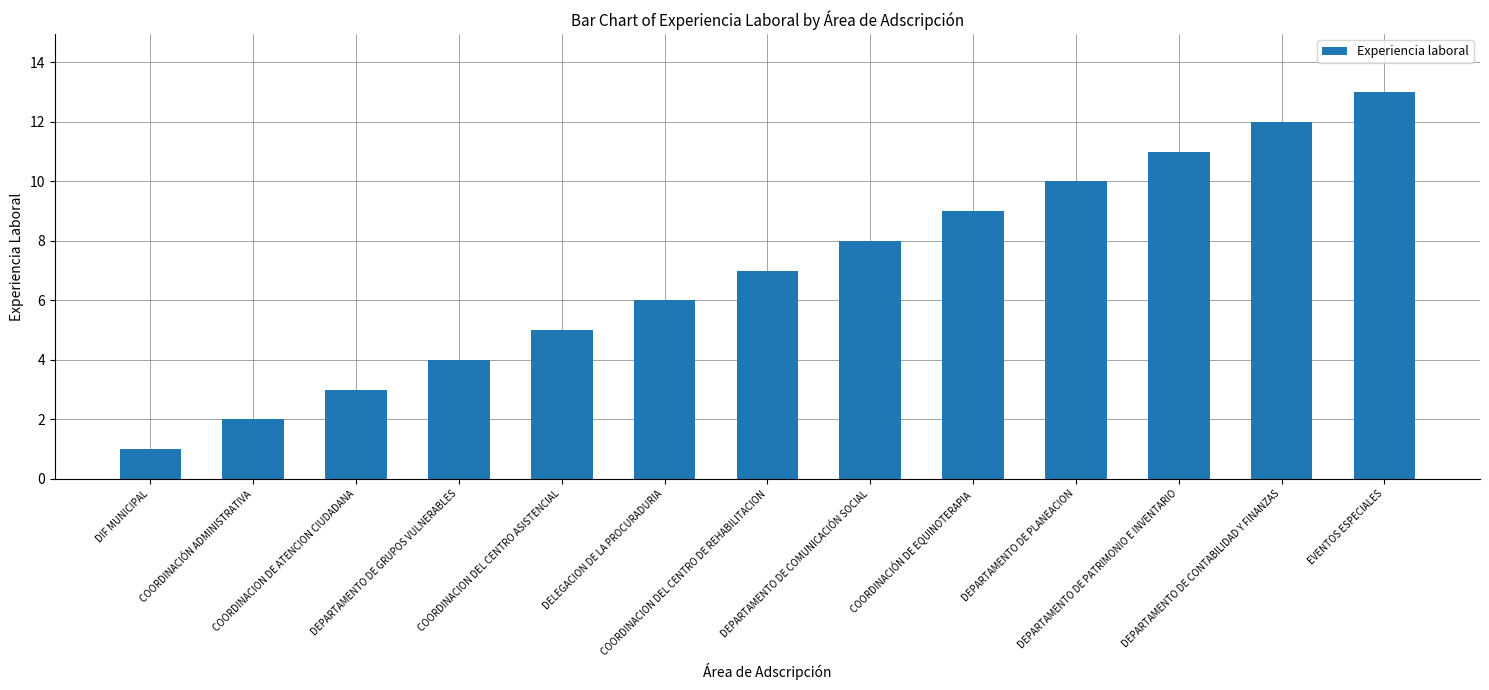

At which label is the value closest to 7?

COORDINACION DEL CENTRO DE REHABILITACION